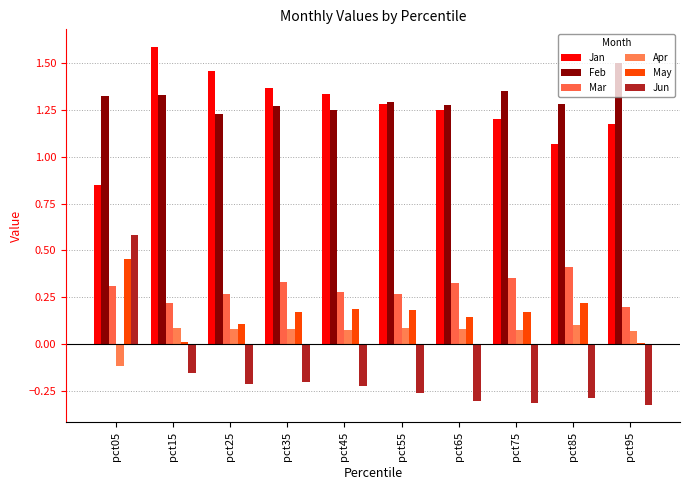

What is the difference between the highest and lowest values at pct65?

1.6